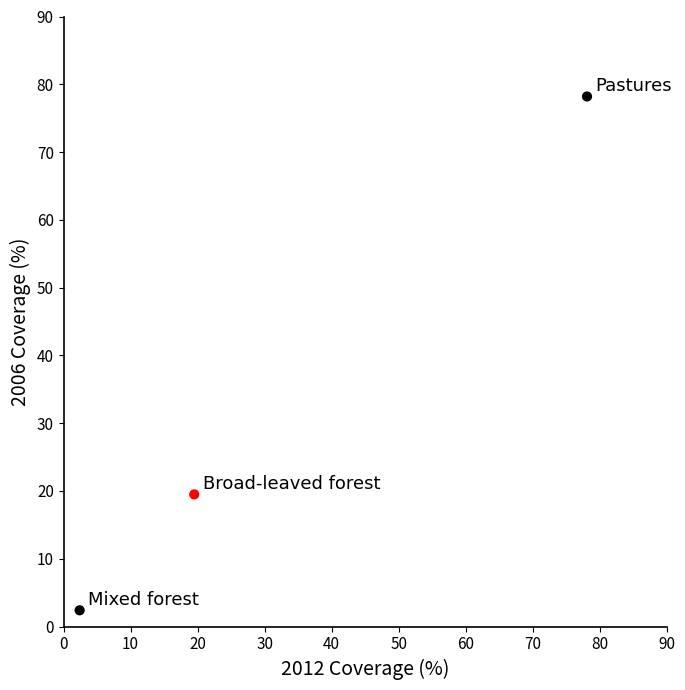

What Y value in the scatter plot is closest to 40?

19.5